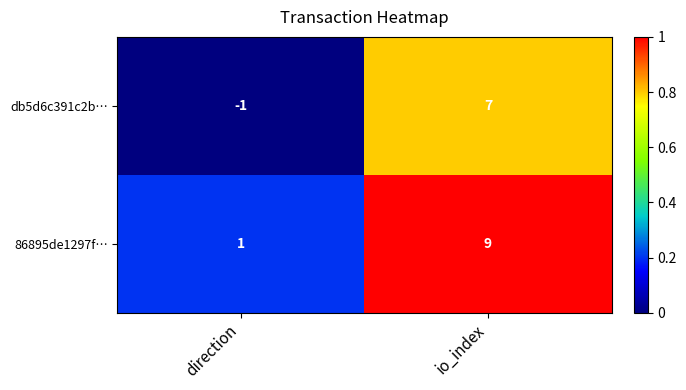

Reading left to right, list all the values displayed in this chart.

db5d6c391c2b…: -1	7
86895de1297f…: 1	9